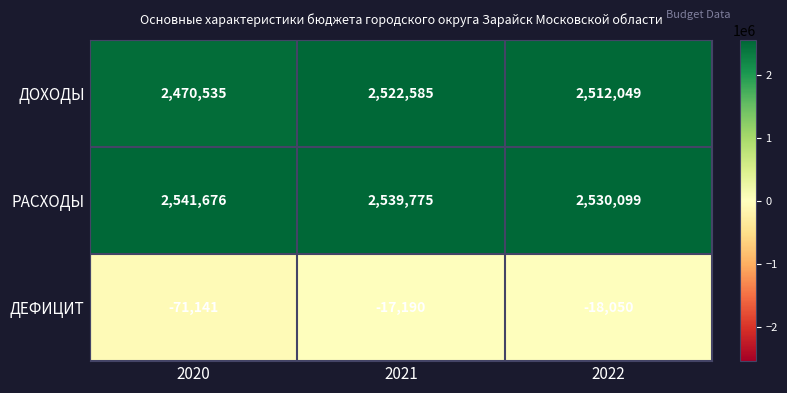

What is the greatest value displayed?

2541676